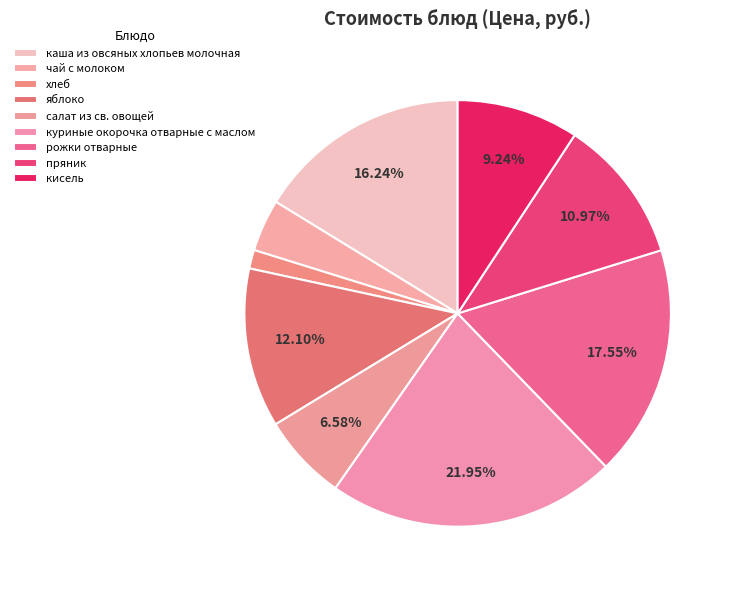

What is the smallest slice in the pie chart?

хлеб